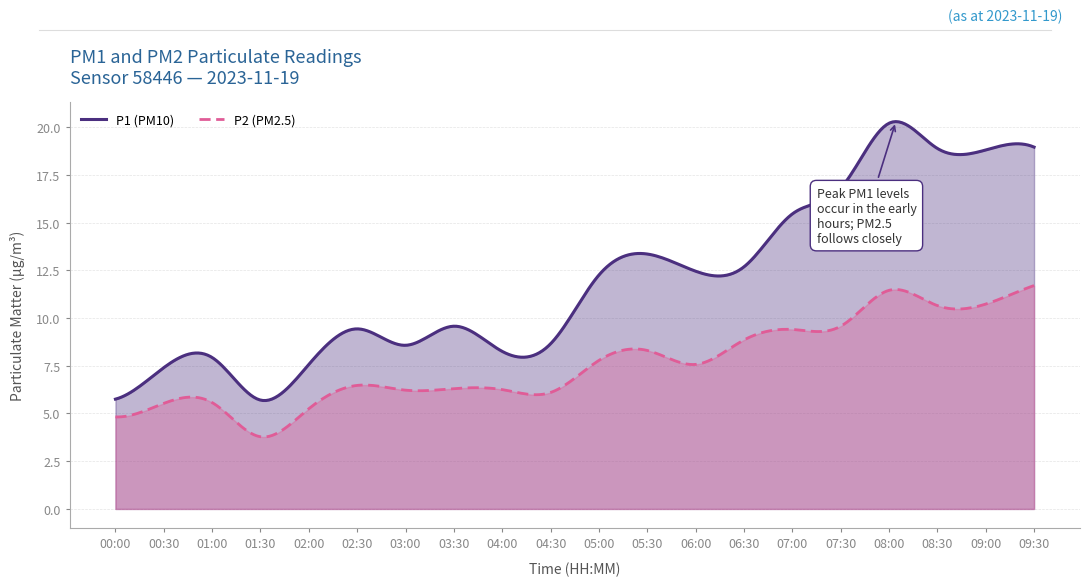

Reading left to right, transcribe all the data shown in this chart.

P1: 00:00=5.8	00:30=7.4	01:00=7.9	01:30=5.7	02:00=7.6	02:30=9.4	03:00=8.6	03:30=9.6	04:00=8.2	04:30=8.7	05:00=12.2	05:30=13.3	06:00=12.4	06:30=12.7	07:00=15.4	07:30=16.8	08:00=20.2	08:30=18.9	09:00=18.8	09:30=18.9
P2: 00:00=4.8	00:30=5.5	01:00=5.6	01:30=3.8	02:00=5.2	02:30=6.5	03:00=6.2	03:30=6.3	04:00=6.2	04:30=6.1	05:00=7.8	05:30=8.3	06:00=7.6	06:30=8.8	07:00=9.4	07:30=9.6	08:00=11.4	08:30=10.7	09:00=10.7	09:30=11.7